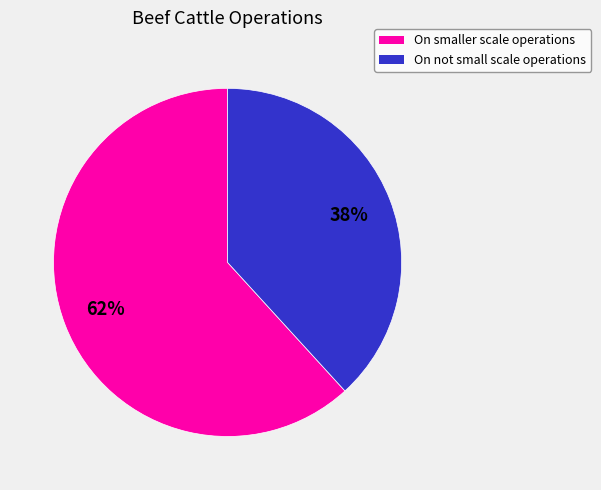

To the nearest percent, what is the difference between the largest and smallest slice percentages?

24%